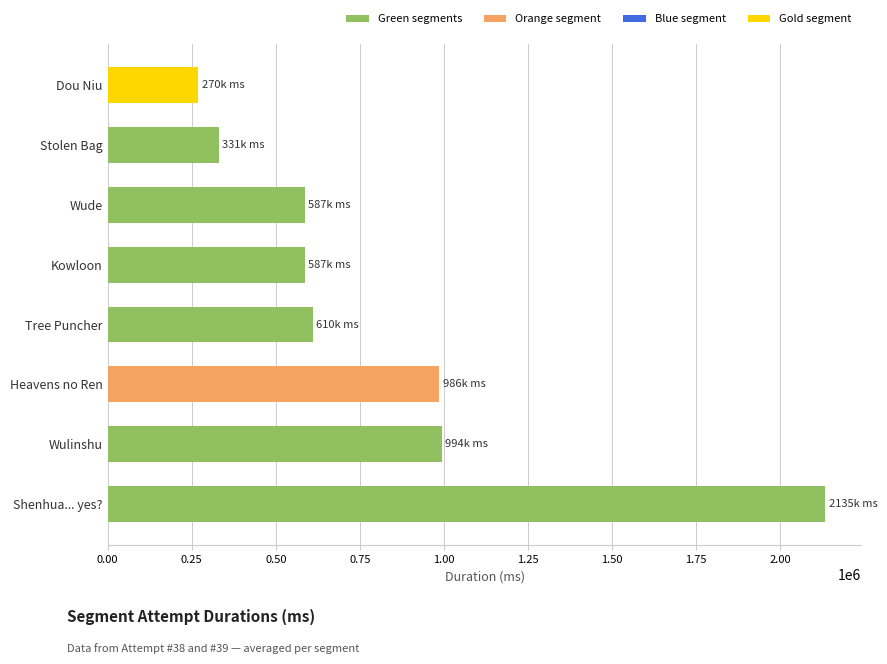

How many categories are shown in the chart?

8